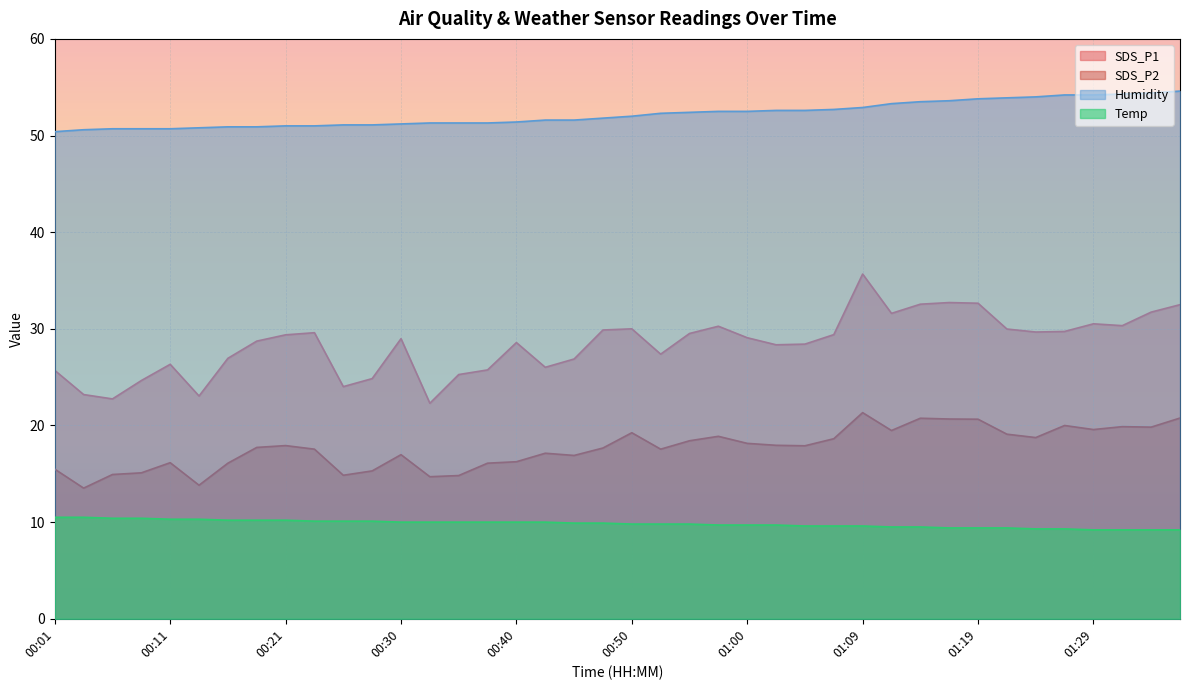

What value does the Humidity series have at 00:11?

50.7